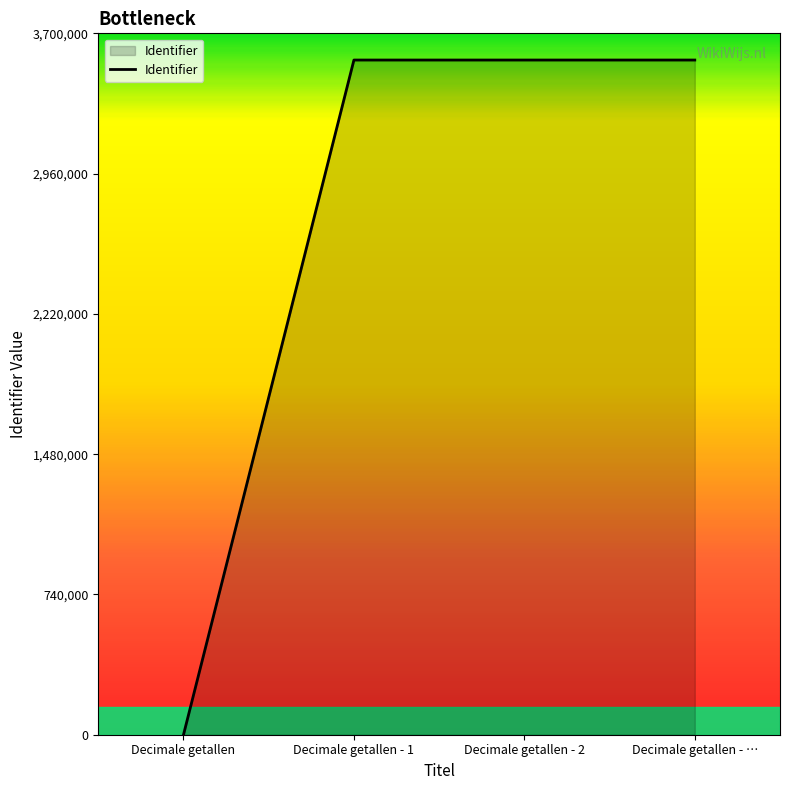

What is the difference between the maximum and minimum values?

3559162